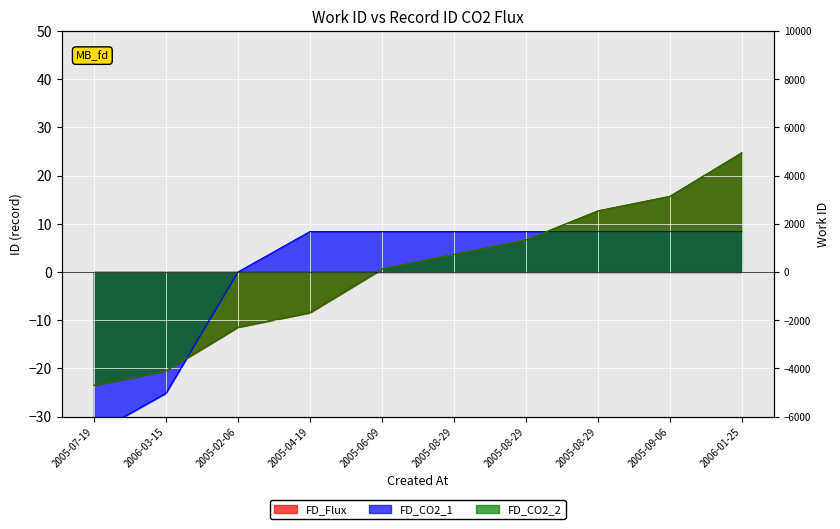

Which series changed the most between 2005-07-19 and 2005-06-09?

FD_CO2_1